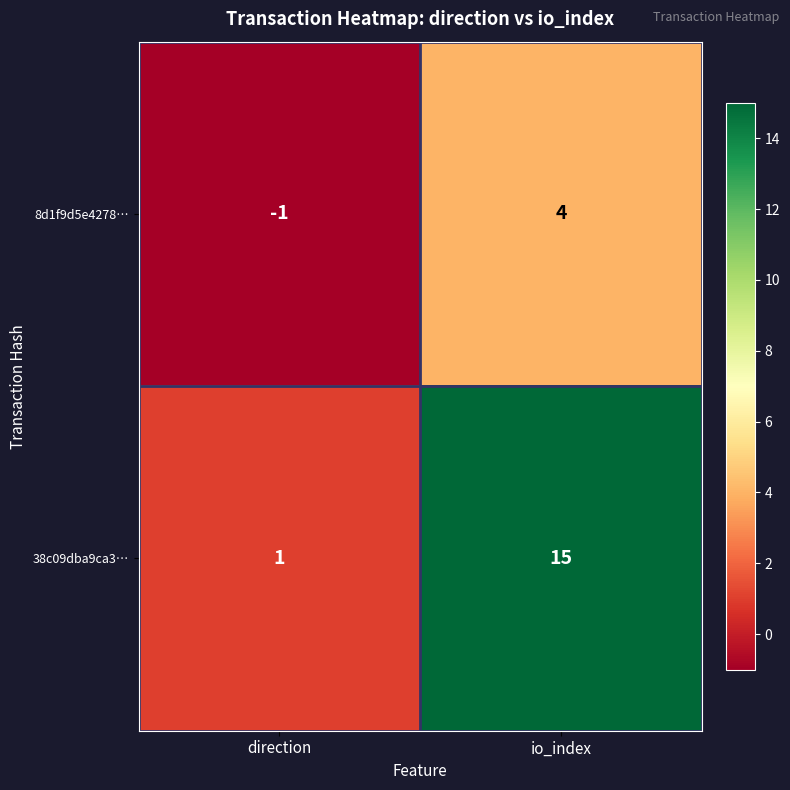

Is it true that 38c09dba9ca3… equals 15 at io_index?

True